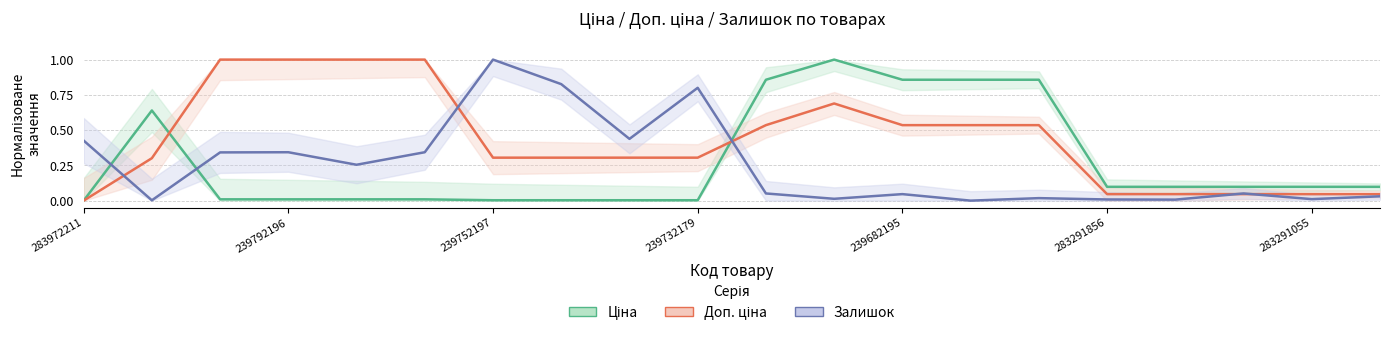

How many values in Залишок are above zero?

19